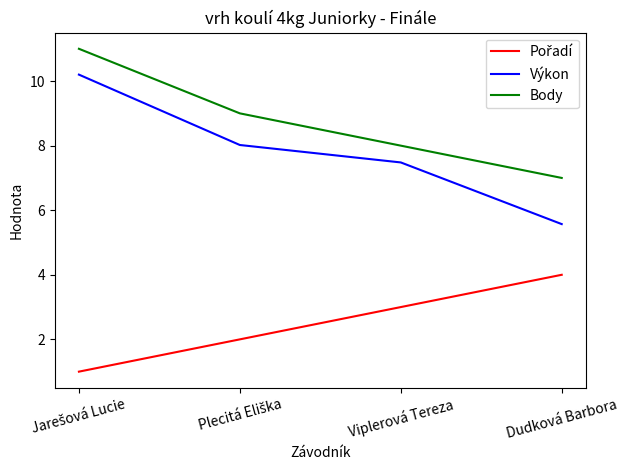

Which series has the largest total across all categories?

Body